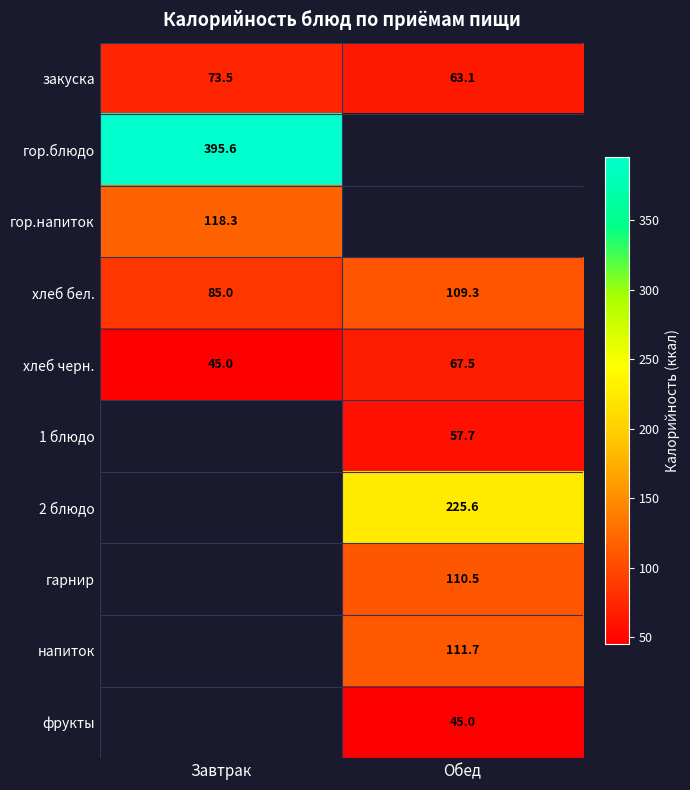

True or false: Обед has a value of 384.2 at 2 блюдо.

False